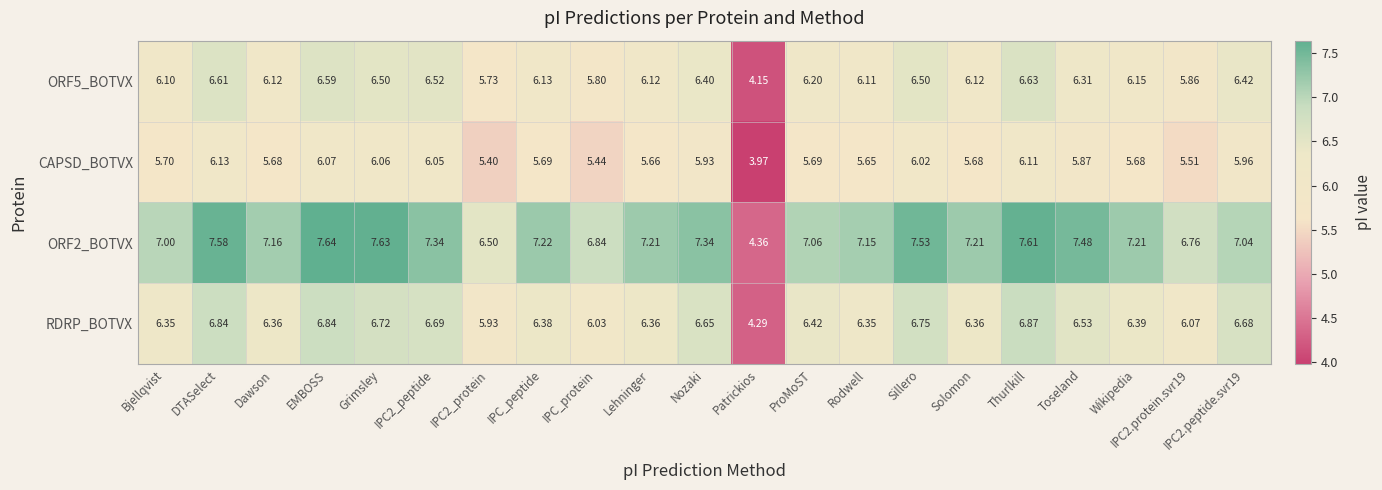

Which series has the widest spread of values?

ORF2_BOTVX